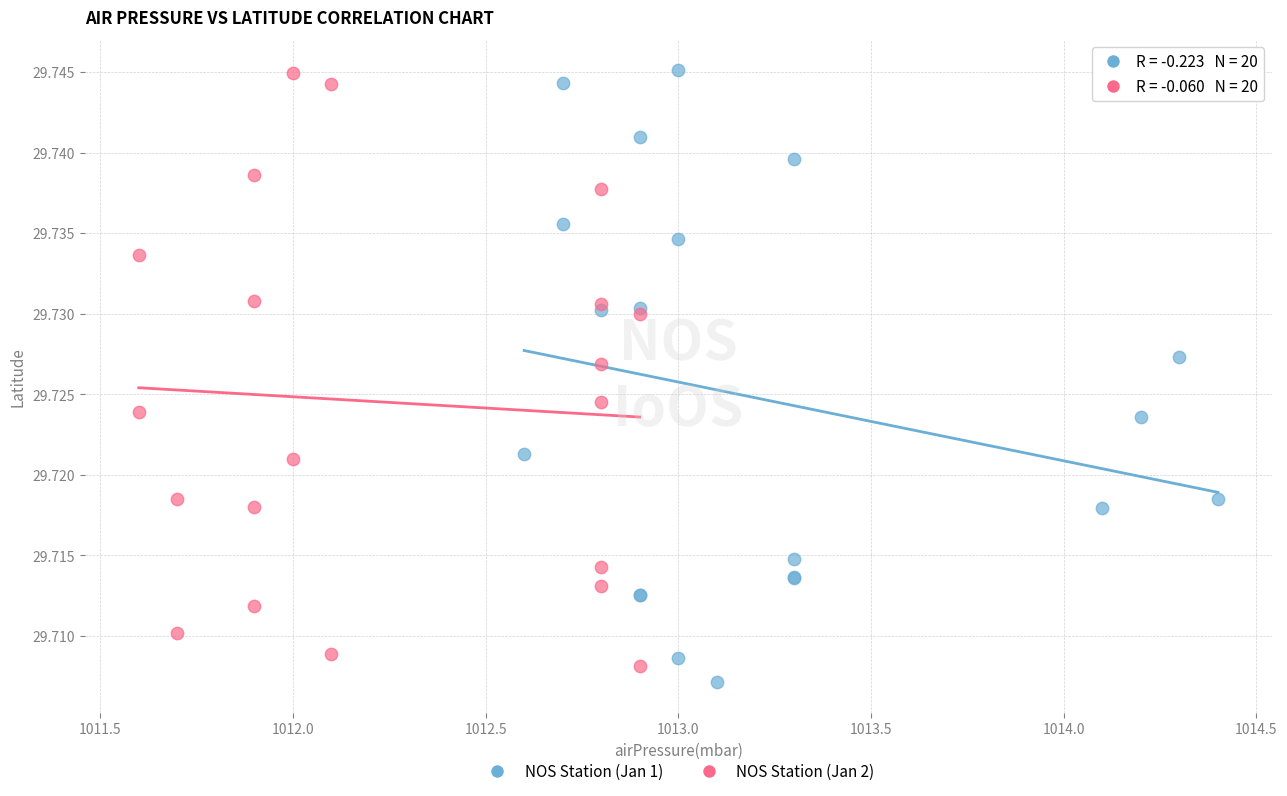

What are all the series names shown in the legend?

NOS Station (Jan 1), NOS Station (Jan 2)